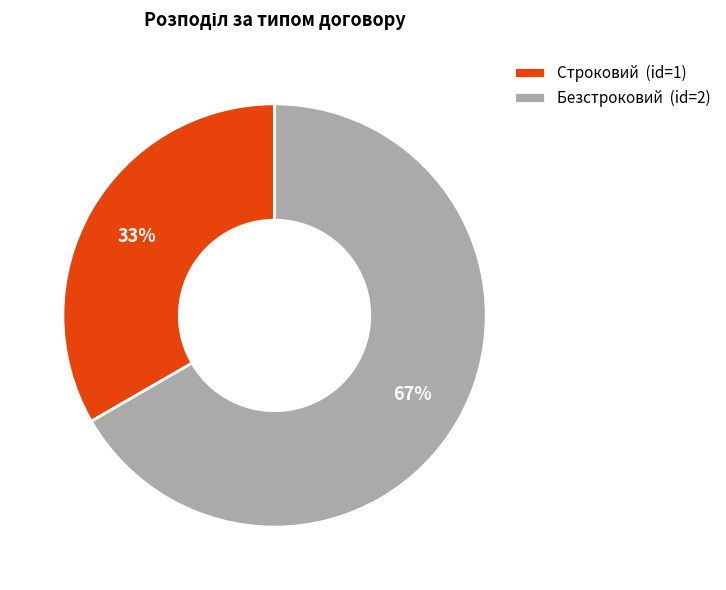

Combined, do Безстроковий (id=2) and Строковий (id=1) account for over 50%?

Yes